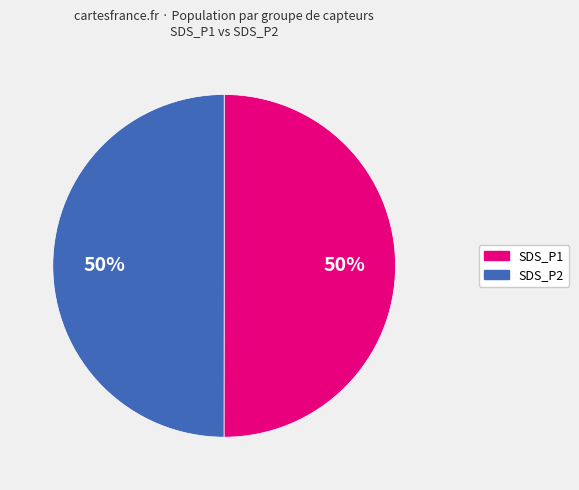

To the nearest percent, what is the average slice percentage?

50%